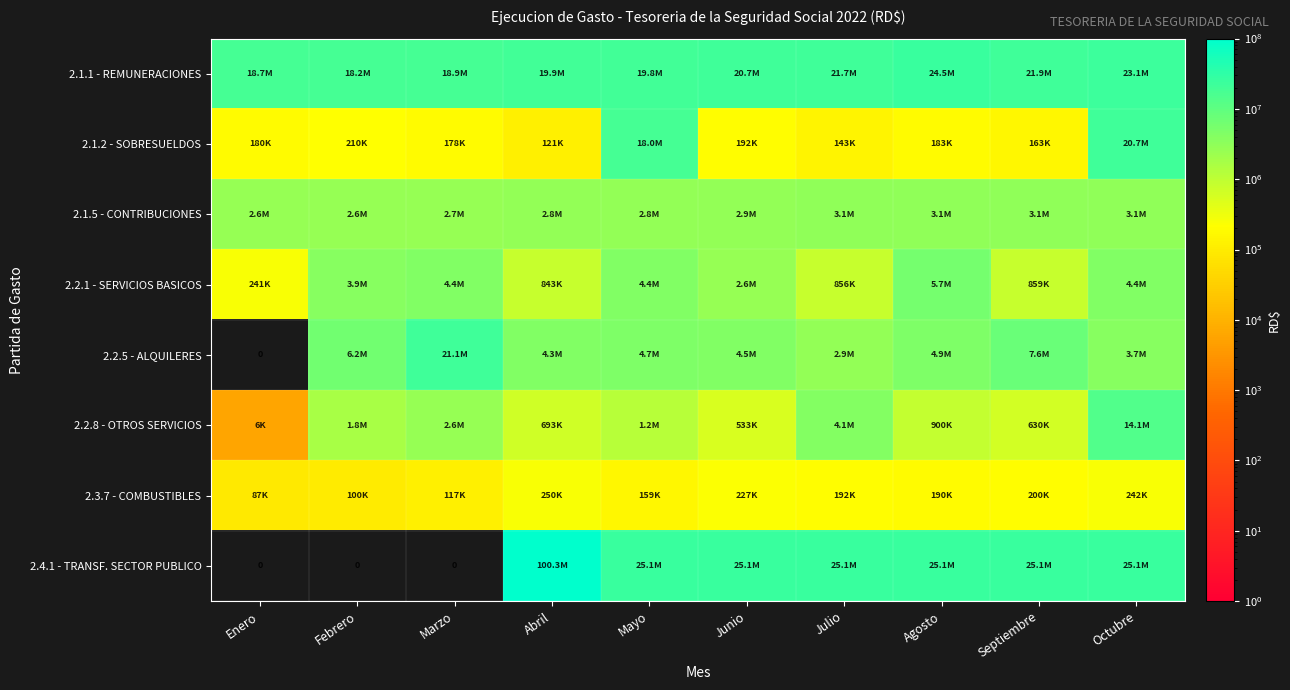

Count the number of categories in the chart.

10